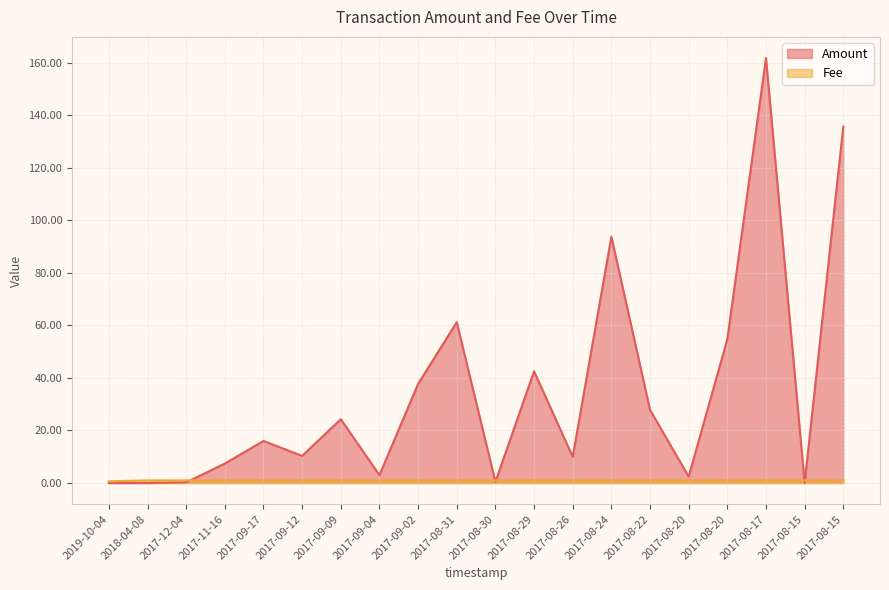

What is the sum of the Fee values at 2019-10-04 and 2017-09-02?

1.7